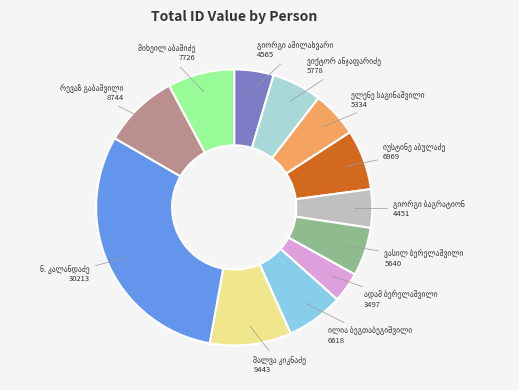

Count the number of slices in the pie.

12